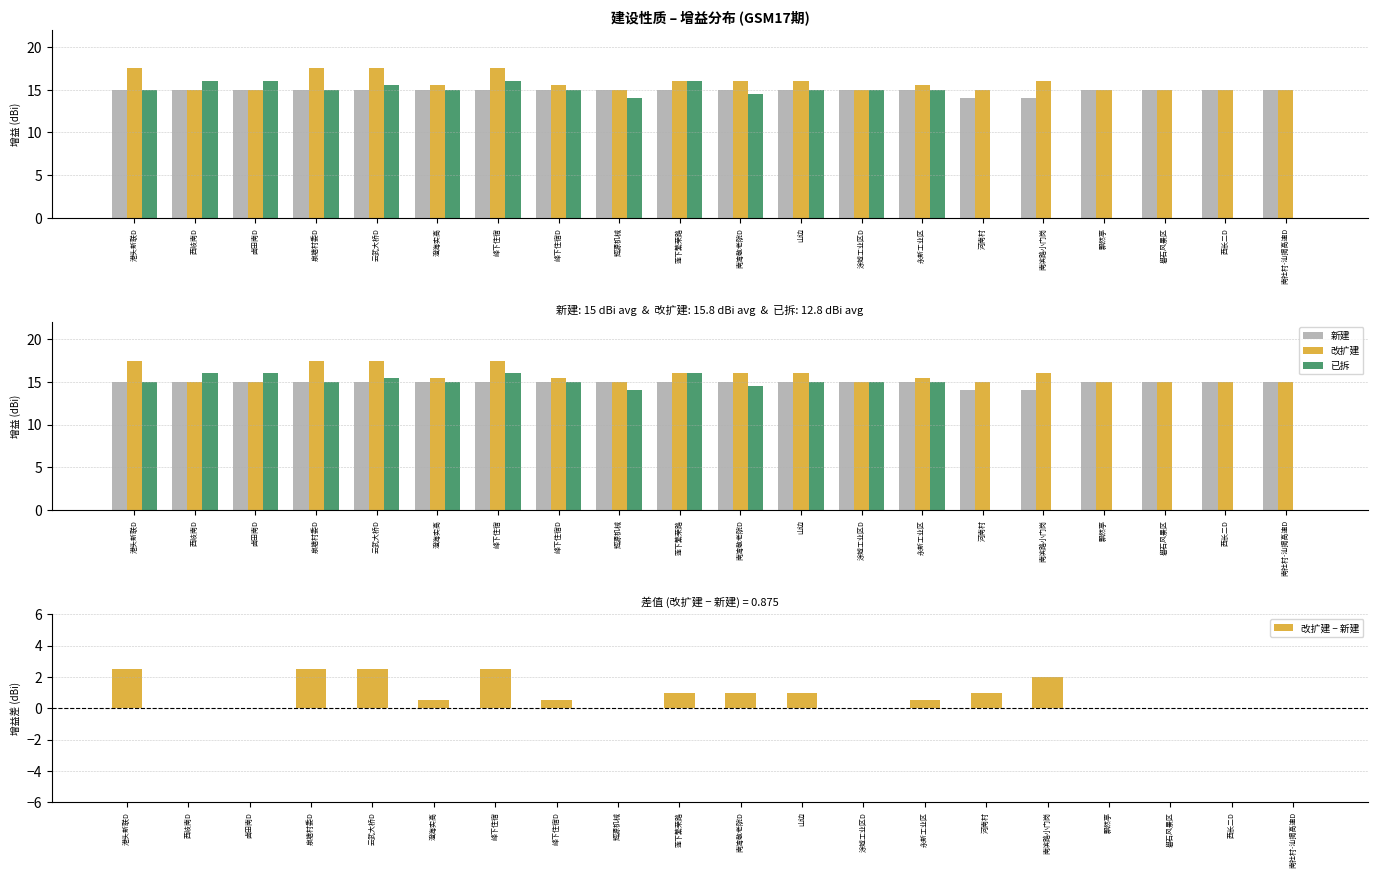

What is the maximum value shown in the chart?

17.5